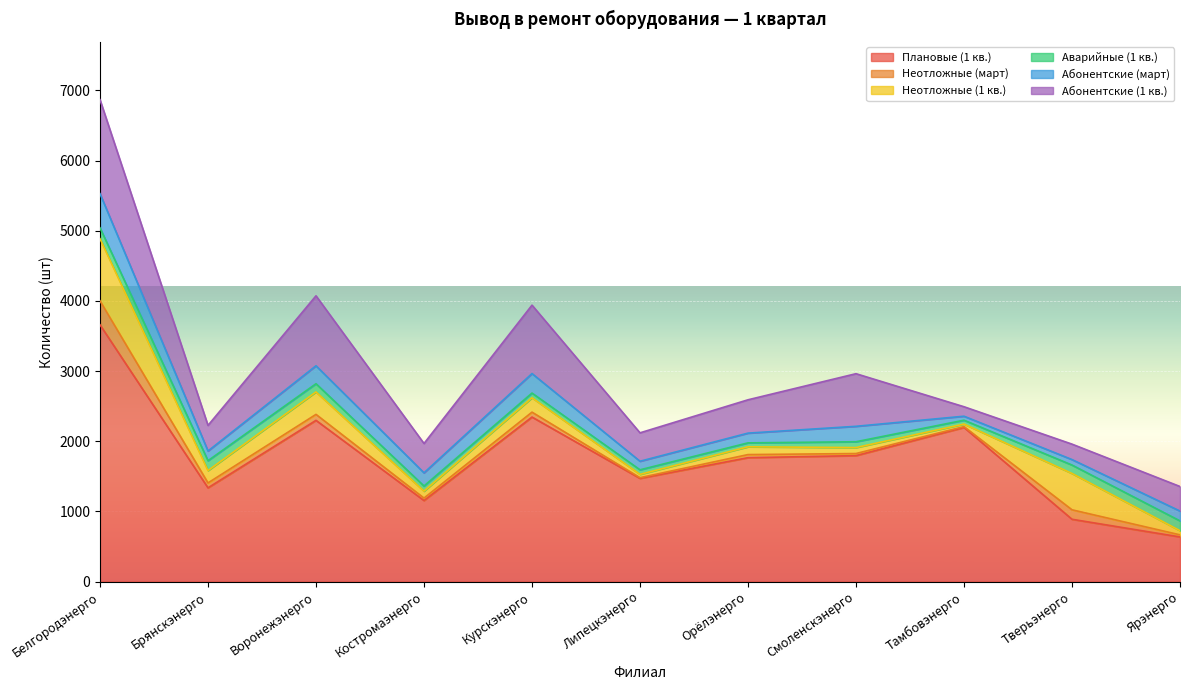

Rank the series at Брянскэнерго from lowest to highest value.

Неотложные (март), Абонентские (март), Аварийные (1 кв.), Неотложные (1 кв.), Абонентские (1 кв.), Плановые (1 кв.)